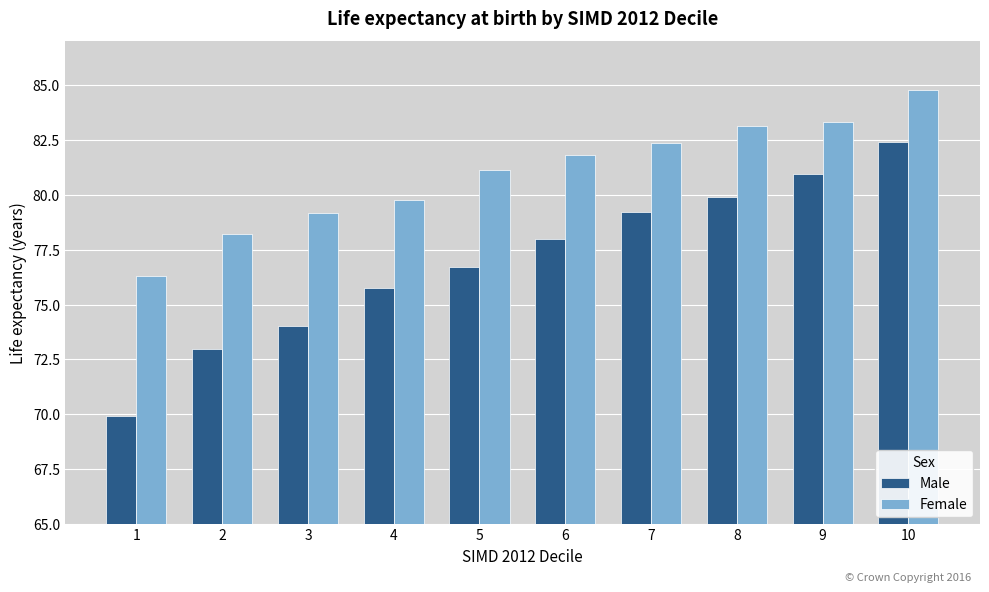

Rank the categories by Male value from highest to lowest.

10, 9, 8, 7, 6, 5, 4, 3, 2, 1